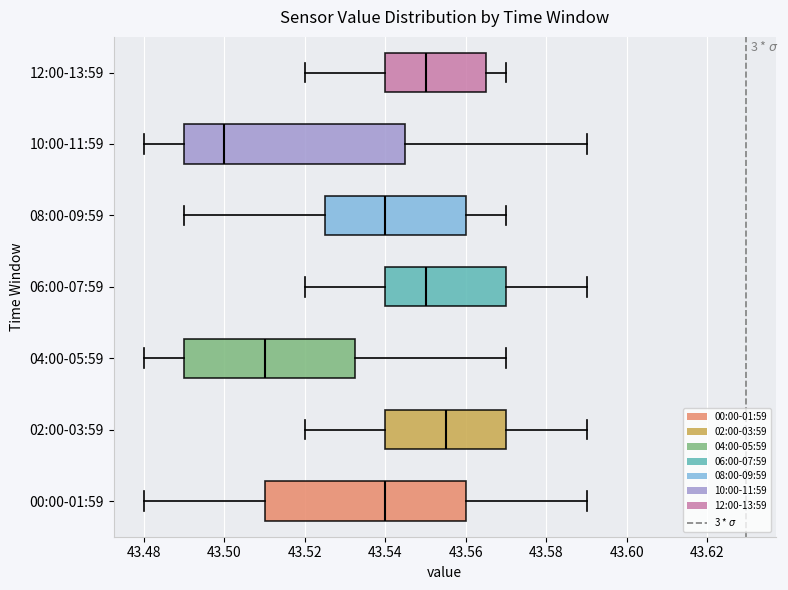

Reading bottom to top, transcribe this box plot: for each box, give where its median line is, the range the box spans, and where its two whiskers end, as read against the x-axis. The values are not printed on the chart, so give them approximately, as read against the axis.

00:00-01:59: median 43.540, box 43.510 to 43.560, whiskers 43.480 to 43.590
02:00-03:59: median 43.556, box 43.540 to 43.570, whiskers 43.520 to 43.590
04:00-05:59: median 43.510, box 43.490 to 43.532, whiskers 43.480 to 43.570
06:00-07:59: median 43.550, box 43.540 to 43.570, whiskers 43.520 to 43.590
08:00-09:59: median 43.540, box 43.526 to 43.560, whiskers 43.490 to 43.570
10:00-11:59: median 43.500, box 43.490 to 43.546, whiskers 43.480 to 43.590
12:00-13:59: median 43.550, box 43.540 to 43.566, whiskers 43.520 to 43.570